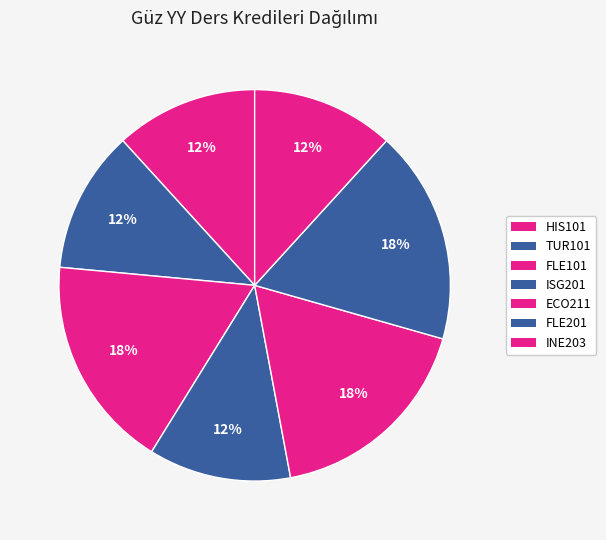

Does ISG201 represent more than half of the total?

No